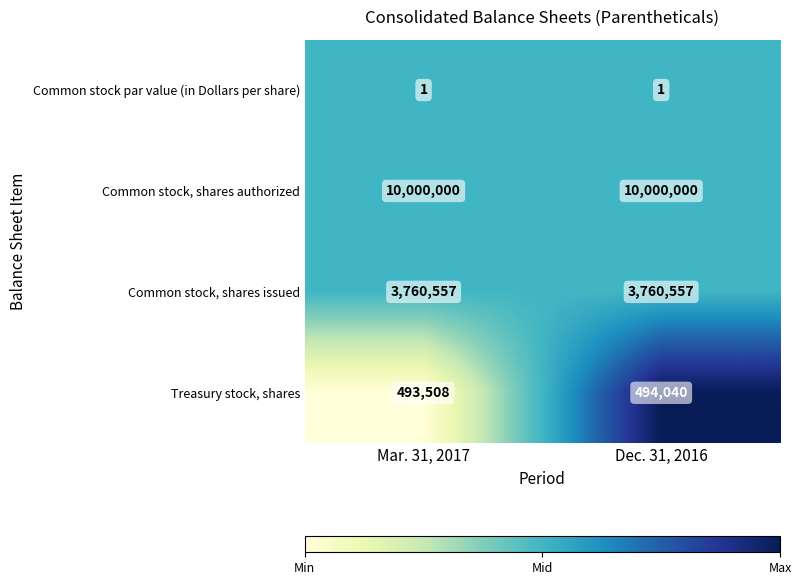

What is the maximum value shown in the chart?

10000000